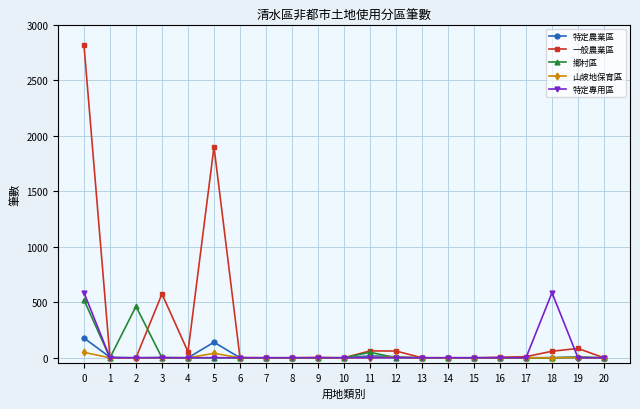

What is the maximum value for 特定專用區?

587